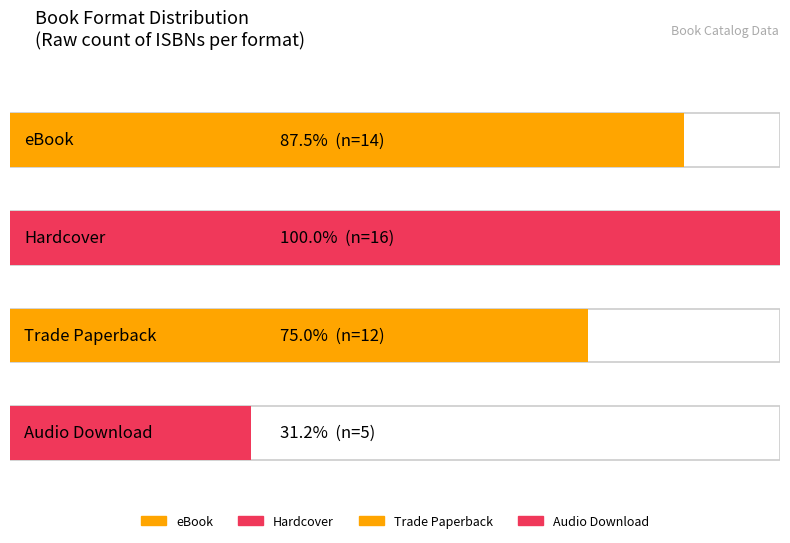

What is the sum of the values at Trade Paperback and eBook?

26